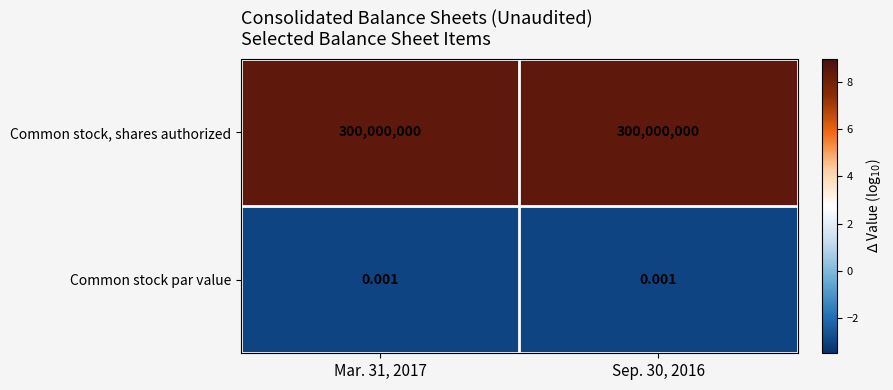

Which series has the largest total across all categories?

Common stock, shares authorized